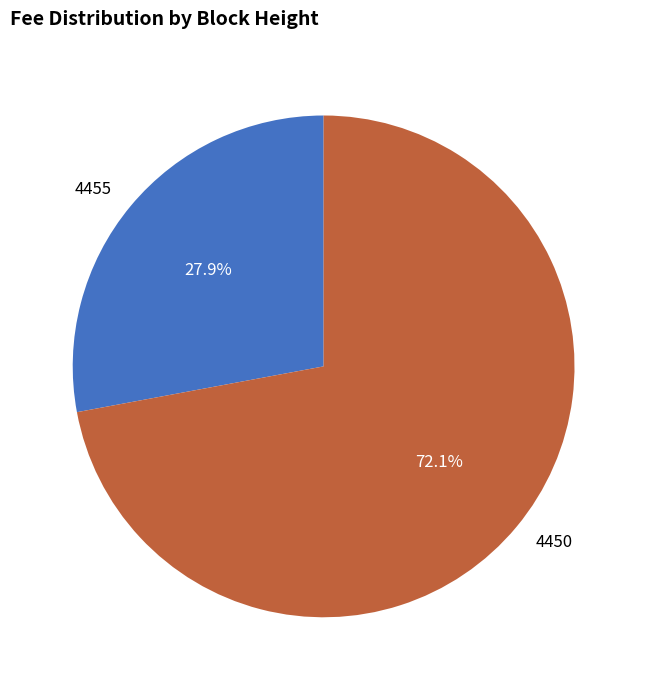

Is there any slice that represents more than half of the pie?

Yes